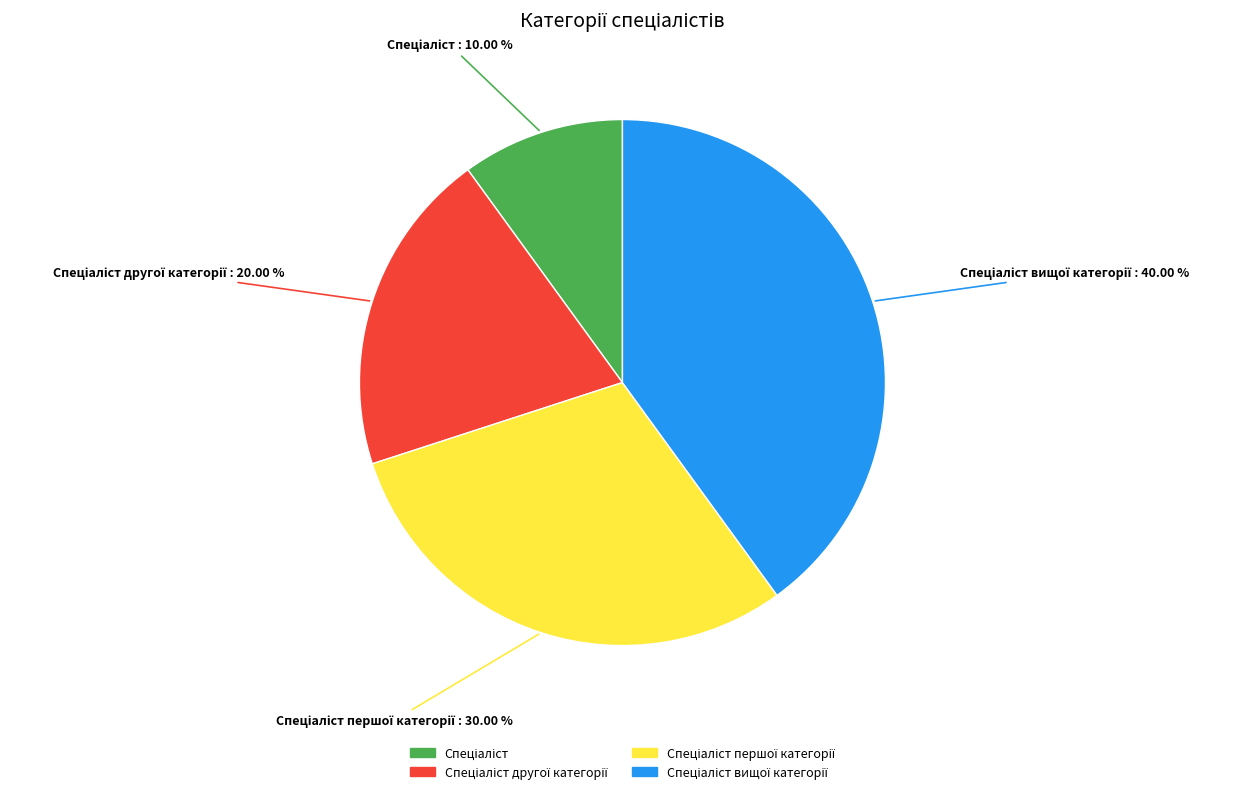

To the nearest percent, what is the average slice percentage?

25%